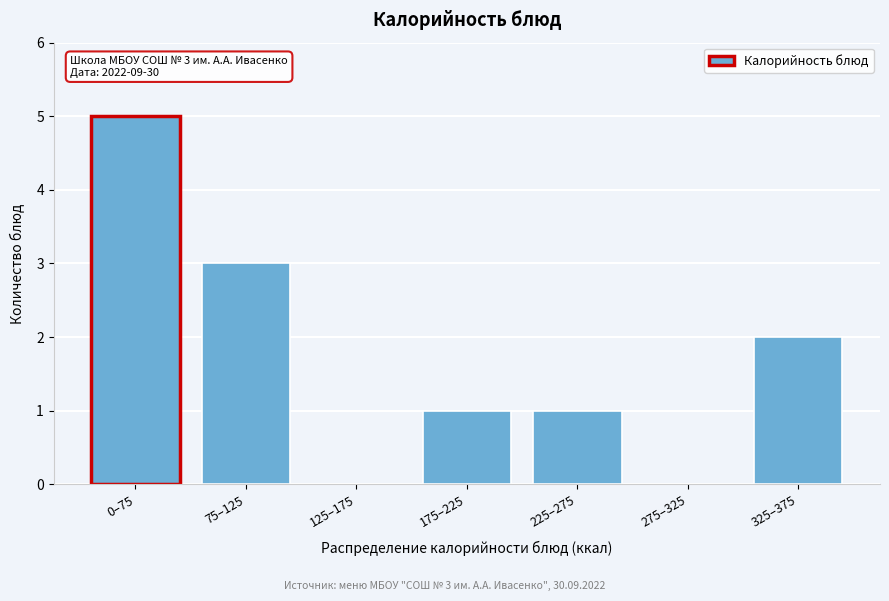

Reading left to right, extract all data points from this chart.

0–75=5	75–125=3	125–175=0	175–225=1	225–275=1	275–325=0	325–375=2